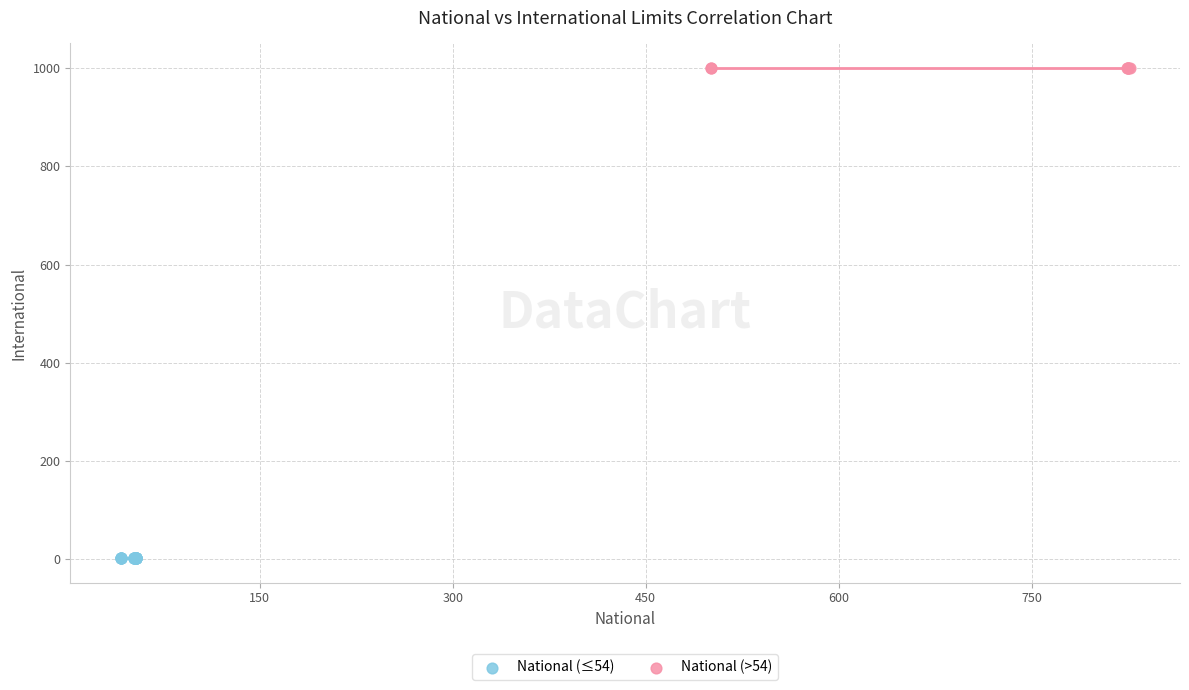

Which series contains the lowest Y value?

National (≤54)